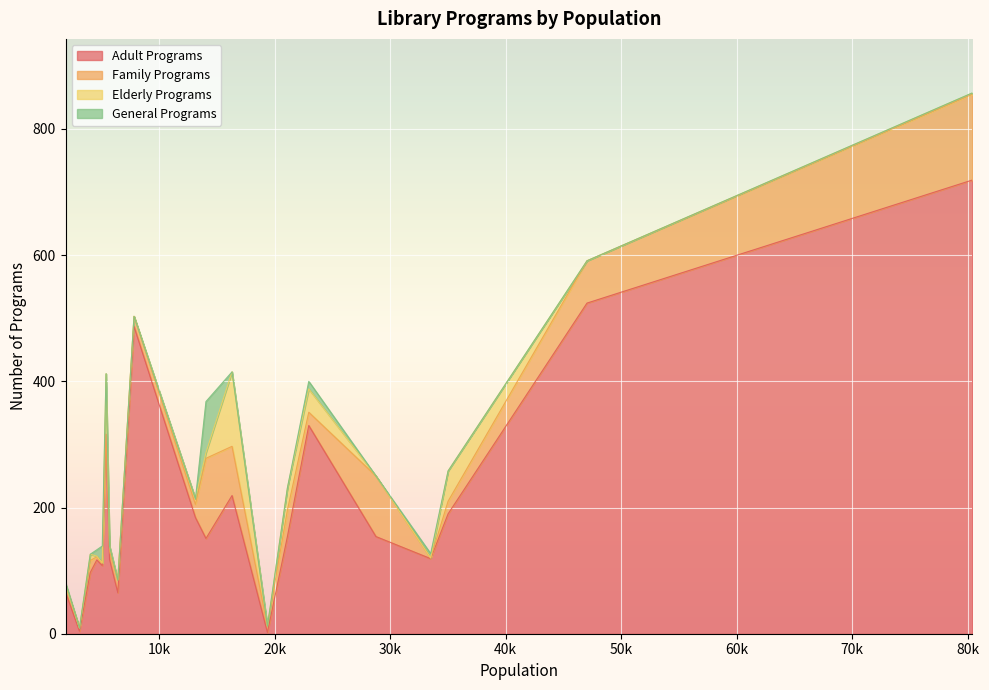

How many lines are shown in the chart?

4